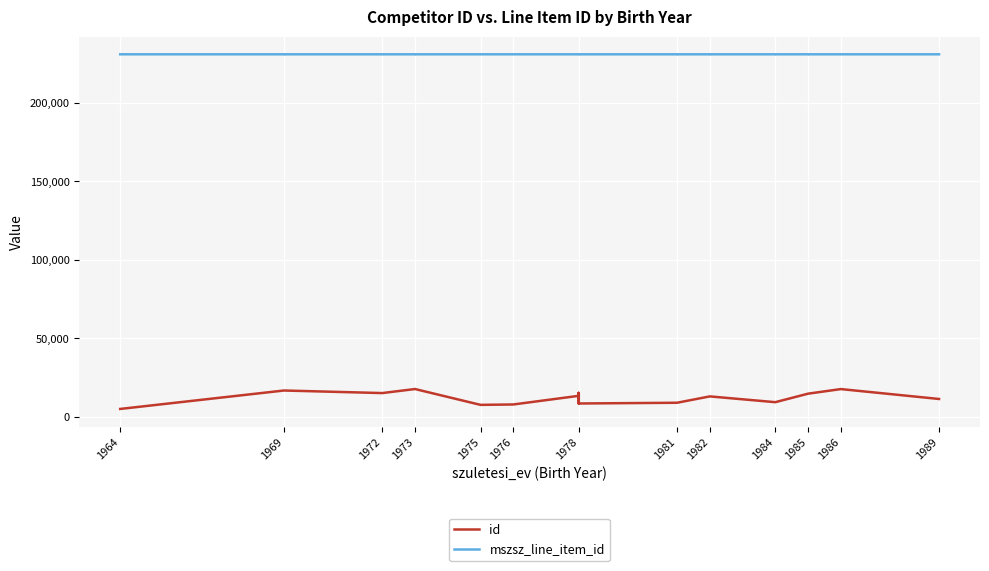

What is the difference between the maximum and minimum values in the id series?

12671